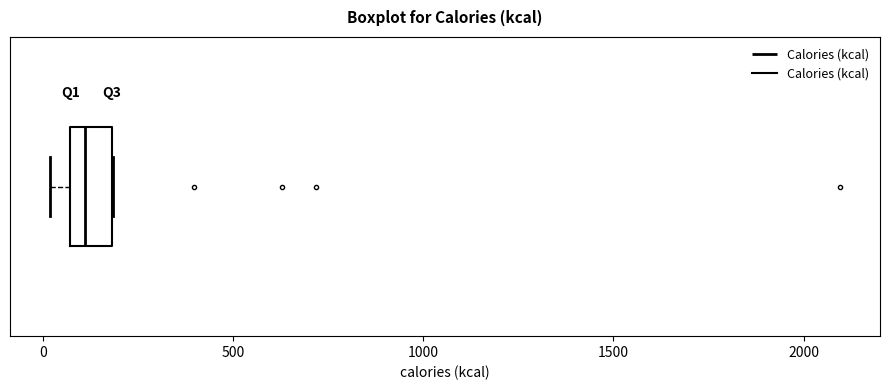

Read this box plot against the x-axis: the position of the median line, the range covered by the box, and the ends of both whiskers. The values are not printed on the chart, so give them approximately, as read against the axis.

median 100, box 50 to 200, whiskers 0 to 200